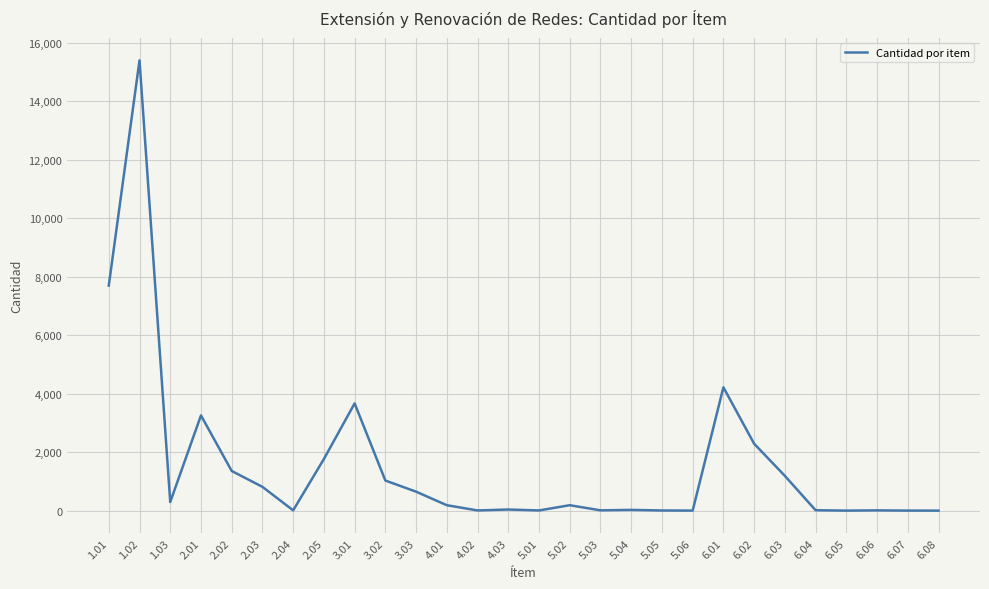

What is the minimum value shown in the chart?

1